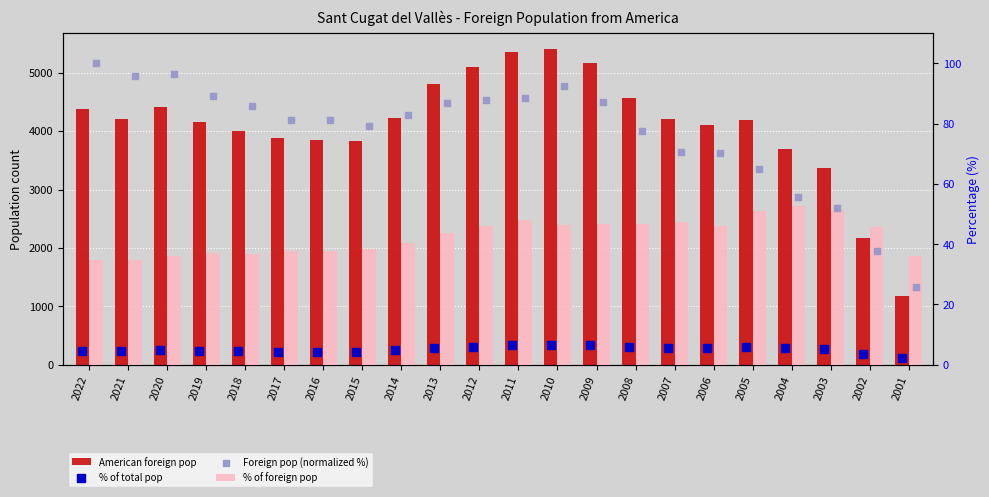

What is the total value across all series at 2005?

4304.9